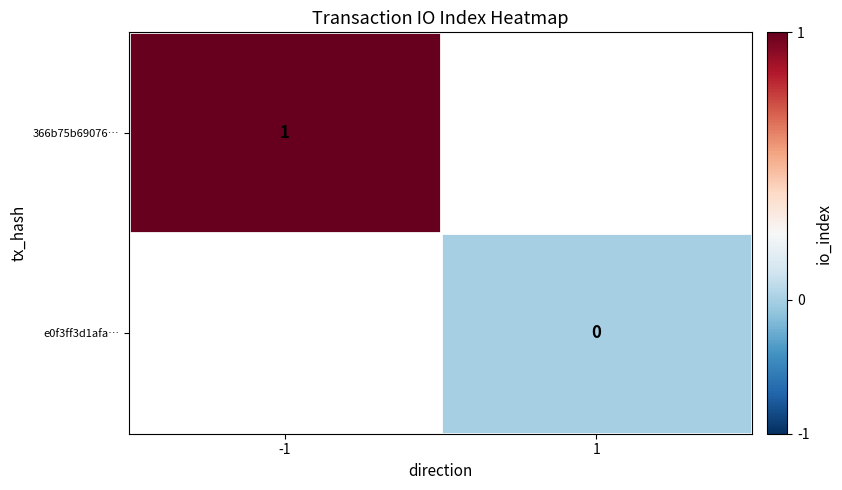

At how many categories does at least one series exceed 0?

1